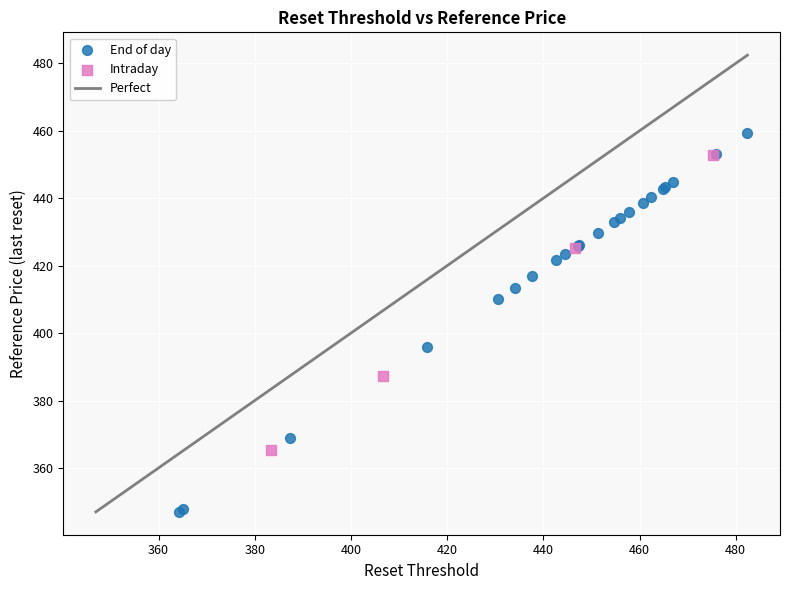

Which series contains the lowest Y value?

End of day